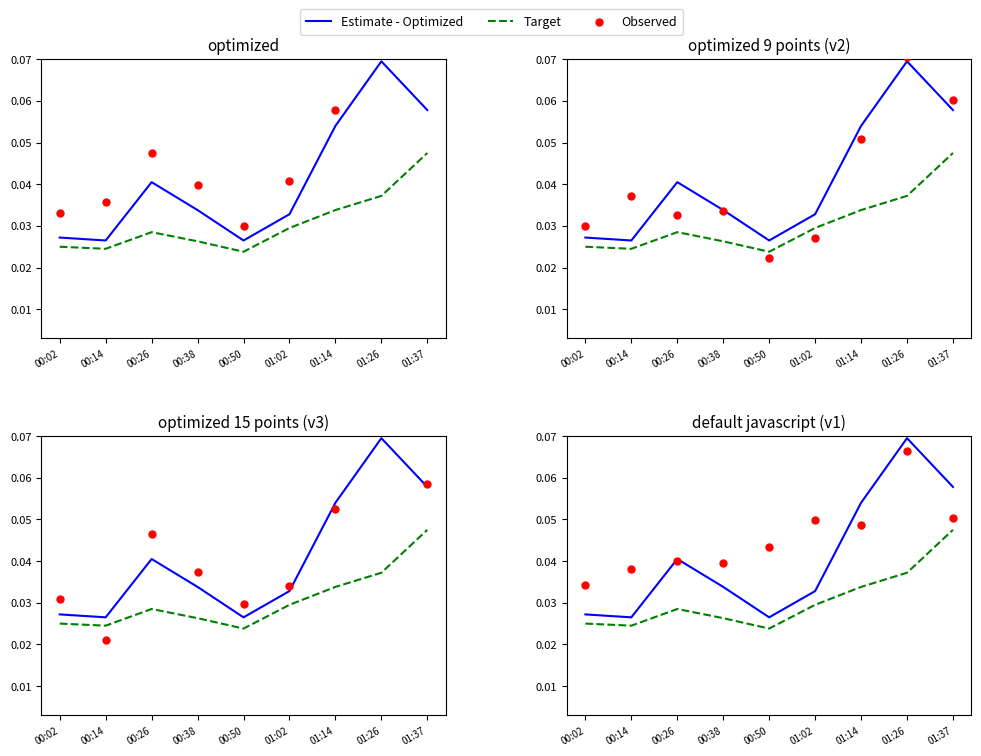

Which series reaches the maximum Y coordinate?

Estimate - Optimized